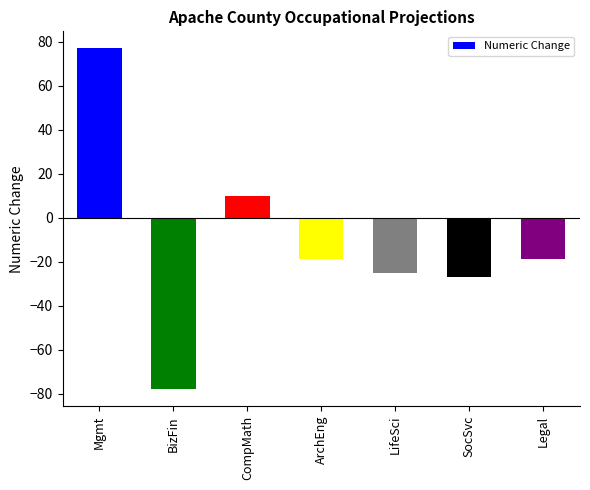

How many series are shown in this chart?

1